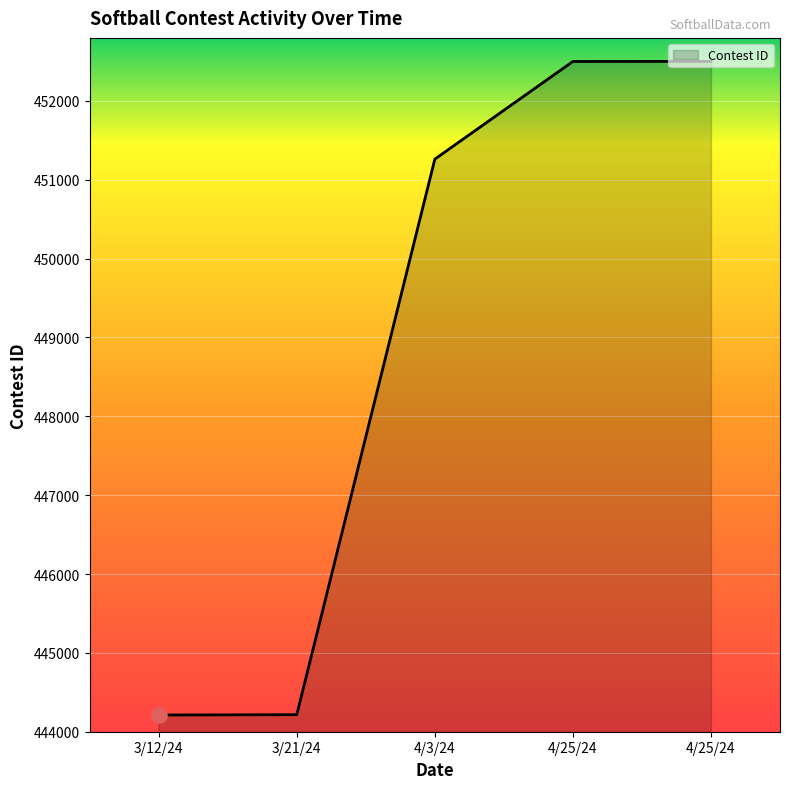

Does the chart have visible grid lines?

Yes